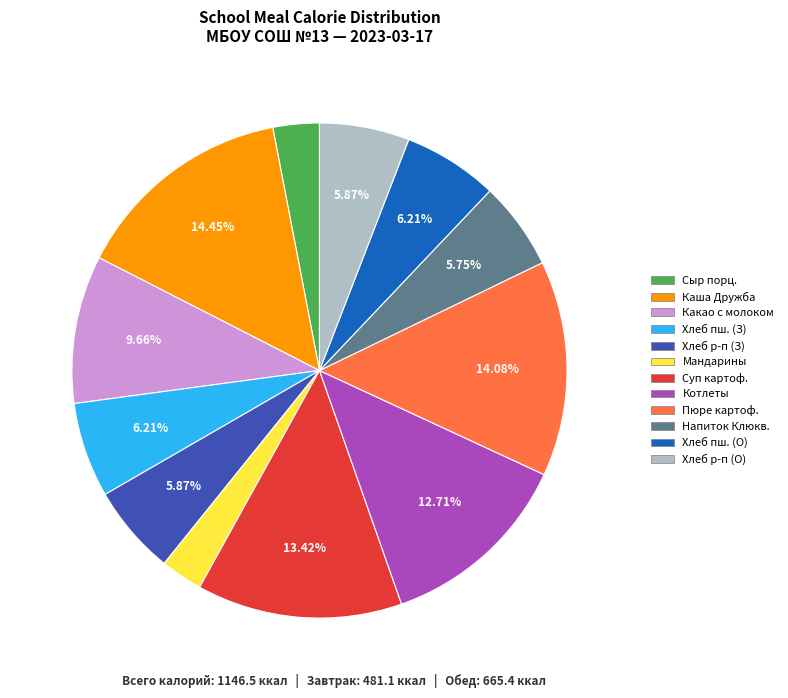

To the nearest percent, what is the average slice percentage?

8%